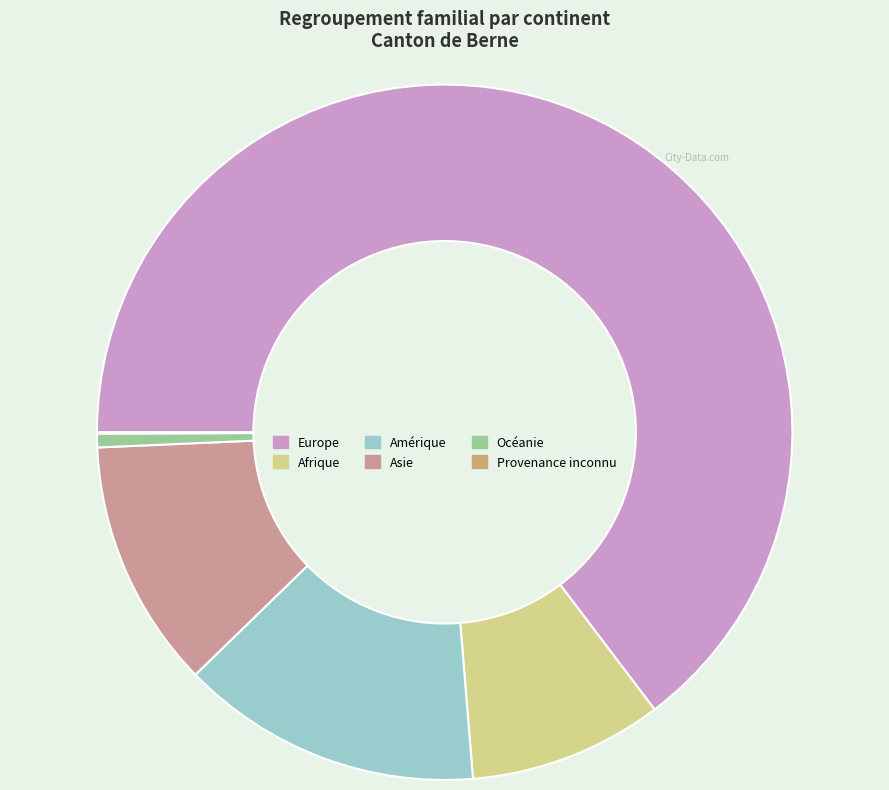

Rank the categories by value from lowest to highest.

Provenance inconnu, Océanie, Afrique, Asie, Amérique, Europe